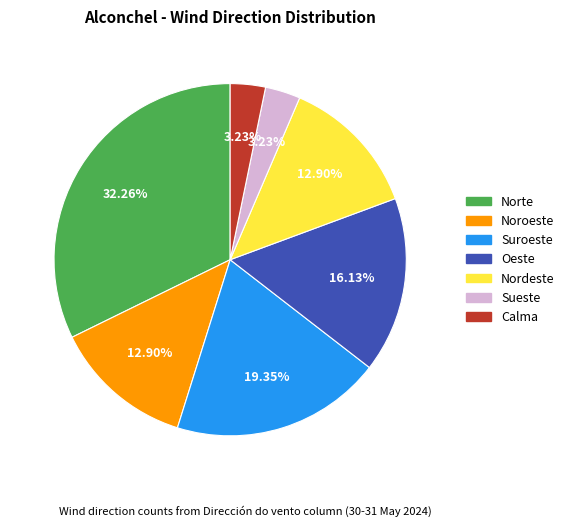

How many slices are in this pie chart?

7